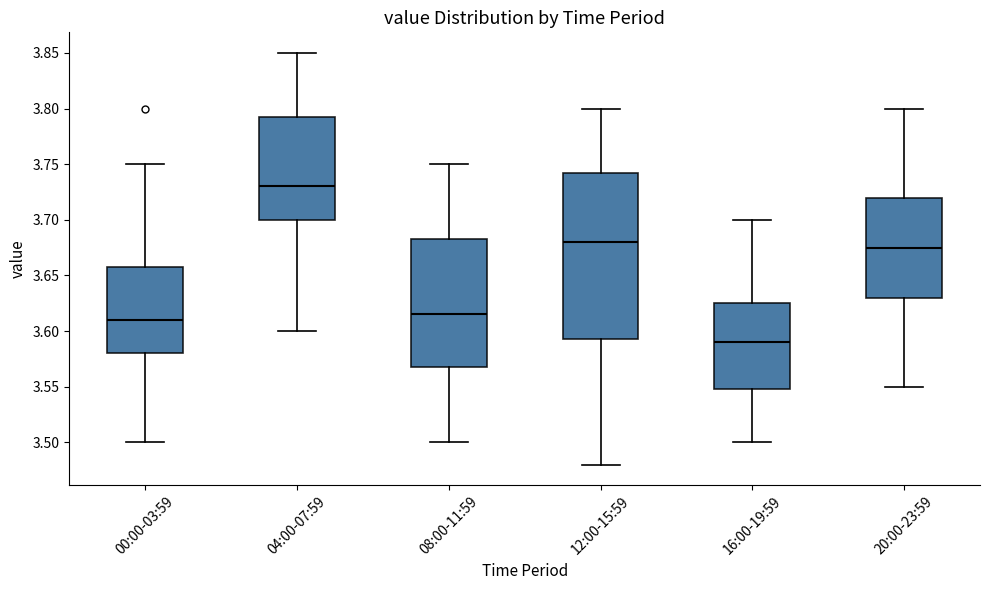

Which box is the tallest, from its lower edge to its upper edge?

12:00-15:59